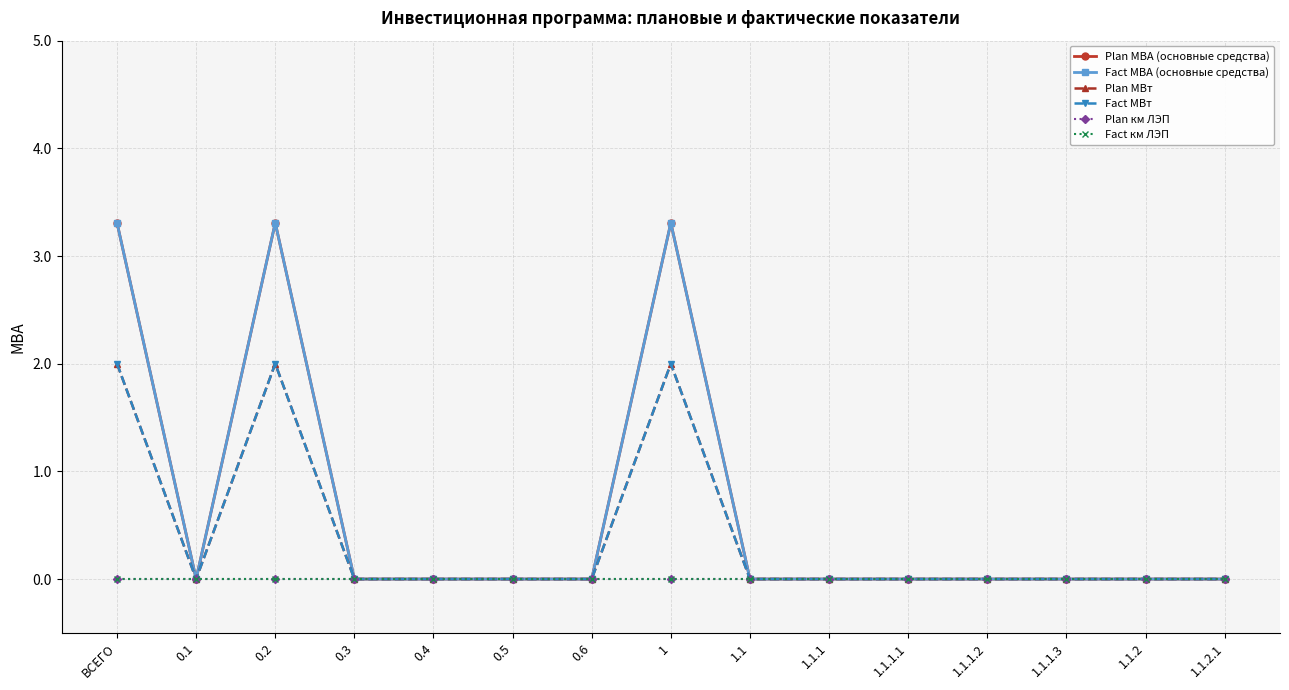

Reading left to right, list all the values displayed in this chart.

Plan МВА (основные средства): ВСЕГО=3.3	0.1=0.0	0.2=3.3	0.3=0.0	0.4=0.0	0.5=0.0	0.6=0.0	1=3.3	1.1=0.0	1.1.1=0.0	1.1.1.1=0.0	1.1.1.2=0.0	1.1.1.3=0.0	1.1.2=0.0	1.1.2.1=0.0
Fact МВА (основные средства): ВСЕГО=3.3	0.1=0.0	0.2=3.3	0.3=0.0	0.4=0.0	0.5=0.0	0.6=0.0	1=3.3	1.1=0.0	1.1.1=0.0	1.1.1.1=0.0	1.1.1.2=0.0	1.1.1.3=0.0	1.1.2=0.0	1.1.2.1=0.0
Plan МВт: ВСЕГО=2.0	0.1=0.0	0.2=2.0	0.3=0.0	0.4=0.0	0.5=0.0	0.6=0.0	1=2.0	1.1=0.0	1.1.1=0.0	1.1.1.1=0.0	1.1.1.2=0.0	1.1.1.3=0.0	1.1.2=0.0	1.1.2.1=0.0
Fact МВт: ВСЕГО=2.0	0.1=0.0	0.2=2.0	0.3=0.0	0.4=0.0	0.5=0.0	0.6=0.0	1=2.0	1.1=0.0	1.1.1=0.0	1.1.1.1=0.0	1.1.1.2=0.0	1.1.1.3=0.0	1.1.2=0.0	1.1.2.1=0.0
Plan км ЛЭП: ВСЕГО=0.0	0.1=0.0	0.2=0.0	0.3=0.0	0.4=0.0	0.5=0.0	0.6=0.0	1=0.0	1.1=0.0	1.1.1=0.0	1.1.1.1=0.0	1.1.1.2=0.0	1.1.1.3=0.0	1.1.2=0.0	1.1.2.1=0.0
Fact км ЛЭП: ВСЕГО=0.0	0.1=0.0	0.2=0.0	0.3=0.0	0.4=0.0	0.5=0.0	0.6=0.0	1=0.0	1.1=0.0	1.1.1=0.0	1.1.1.1=0.0	1.1.1.2=0.0	1.1.1.3=0.0	1.1.2=0.0	1.1.2.1=0.0